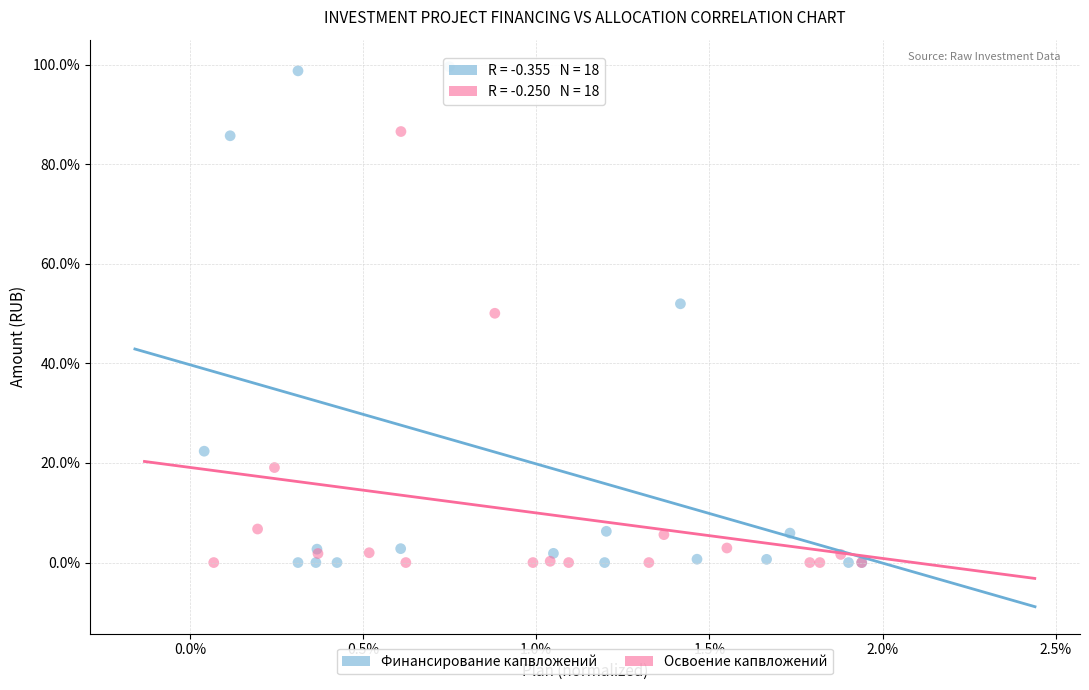

What are all the series names shown in the legend?

Финансирование капвложений, Освоение капвложений